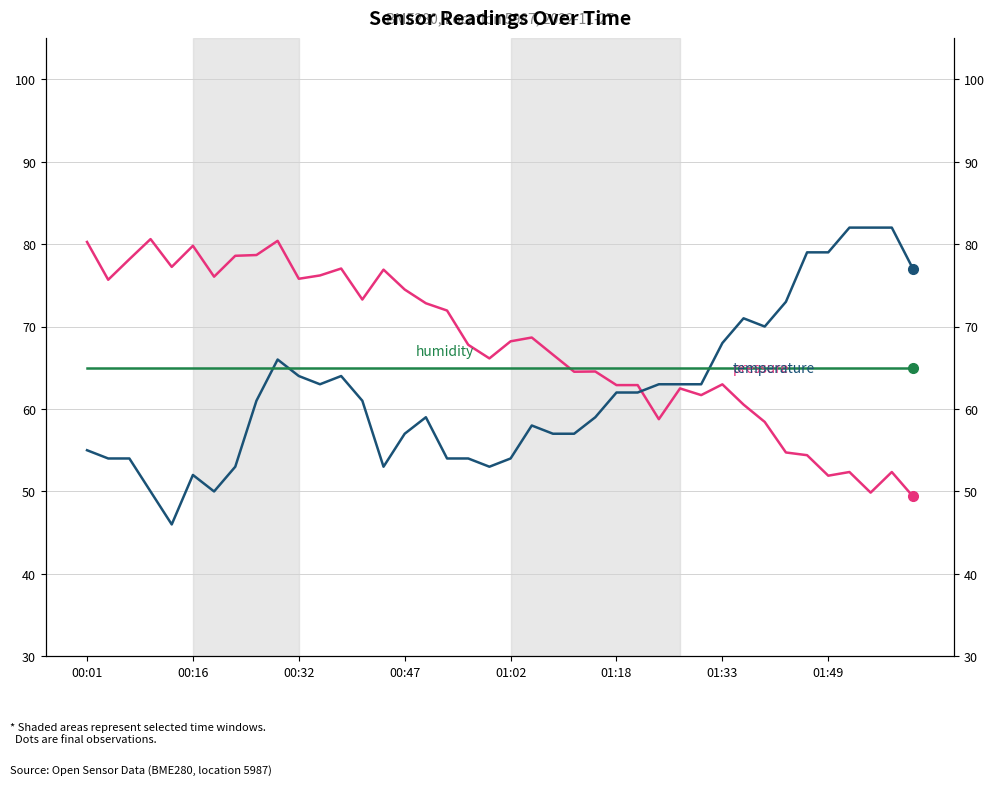

Which has a higher value, 35 or 8?

8